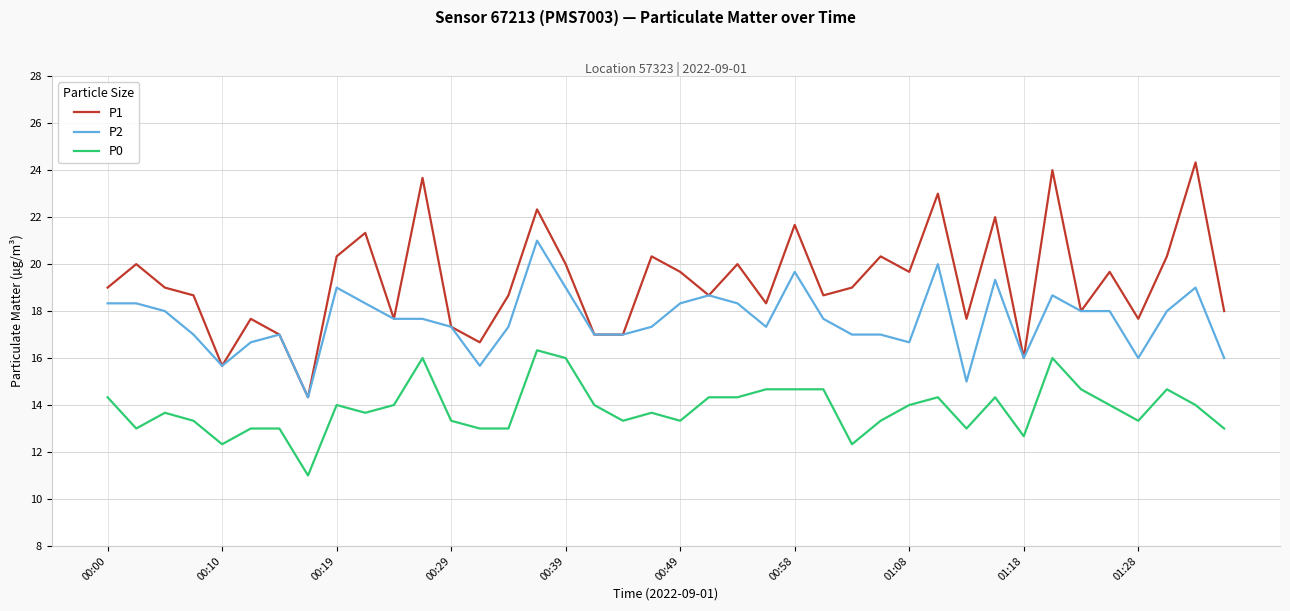

Which series has the largest range (max minus min)?

P1